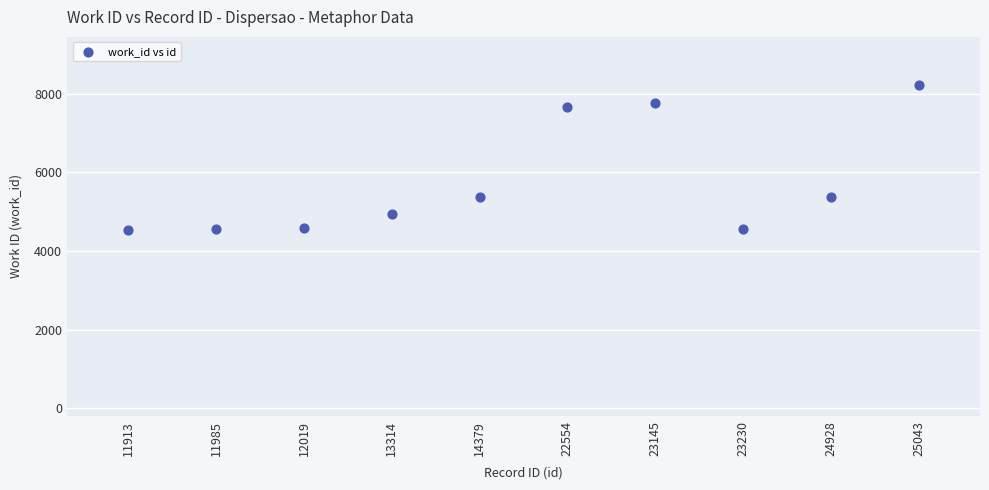

What is the range of Y values (max minus min)?

3680